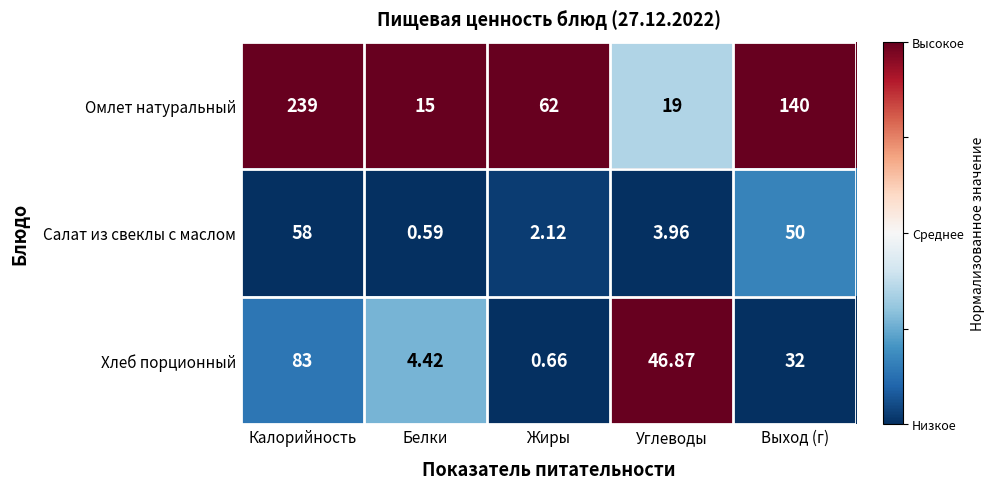

What is the maximum value shown in the chart?

239.0